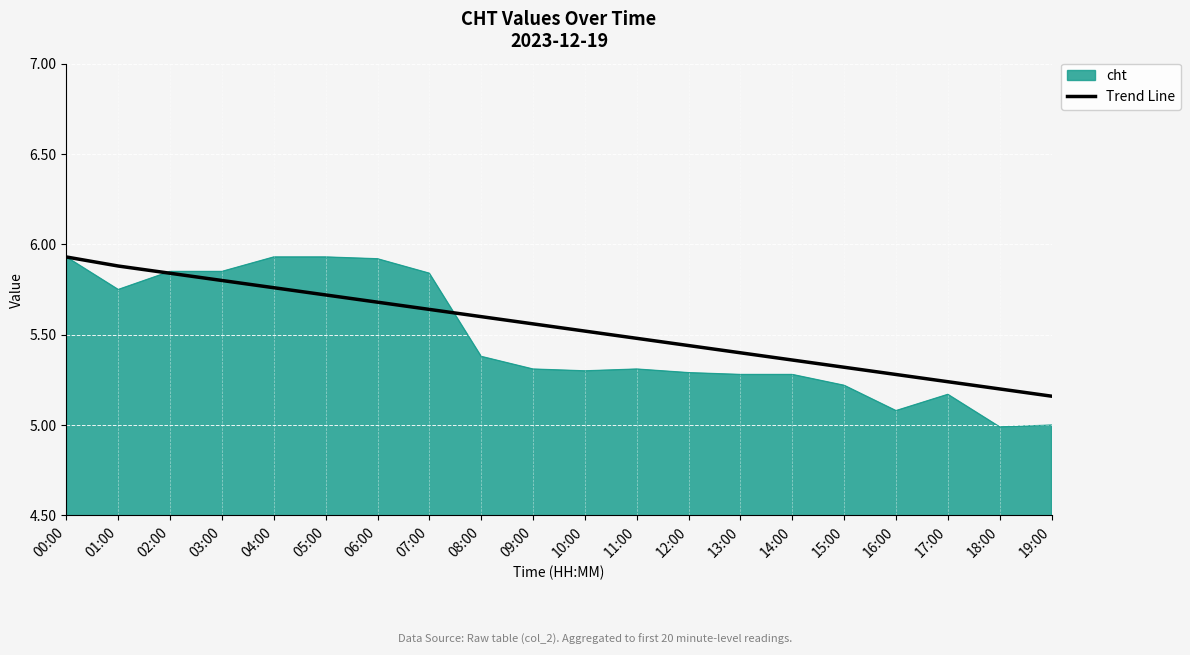

The cht series shows 9.5 at 09:00. True or false?

False